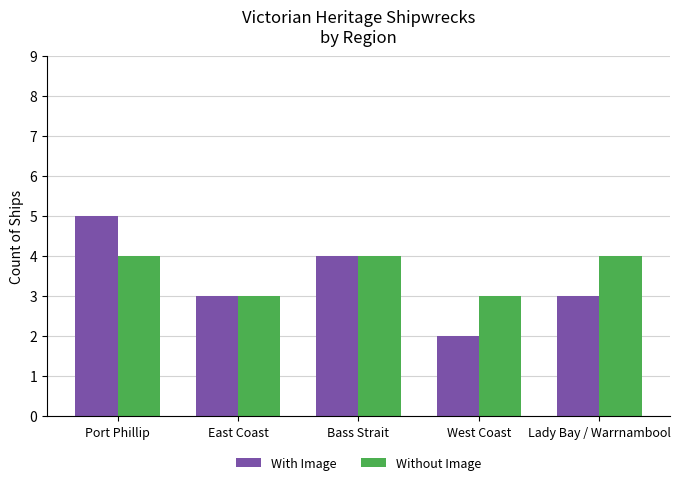

What is the average value of the Without Image series?

4